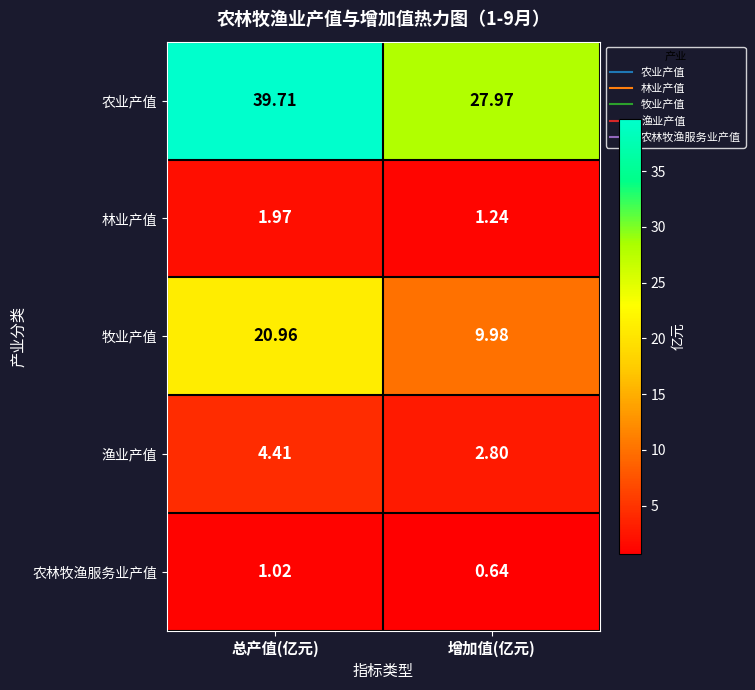

What is the total value across all series at 总产值(亿元)?

68.1